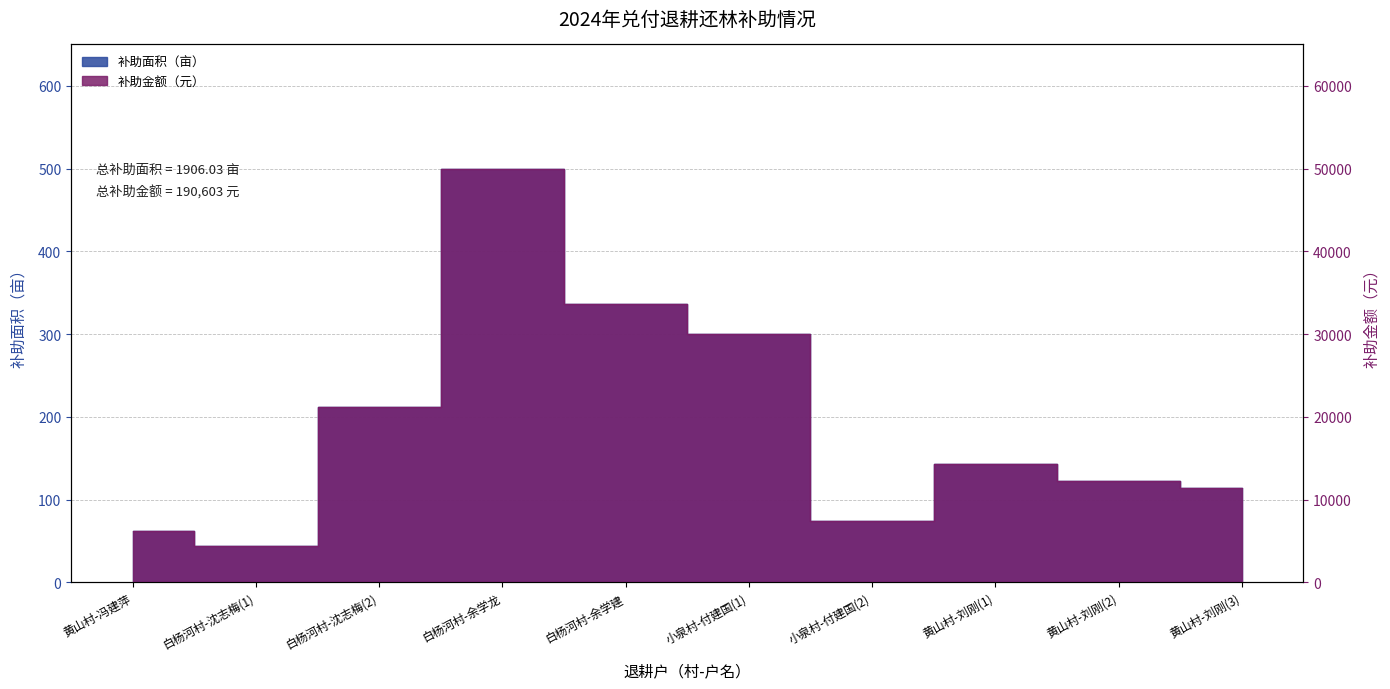

Which series has the largest range (max minus min)?

补助金额（元）